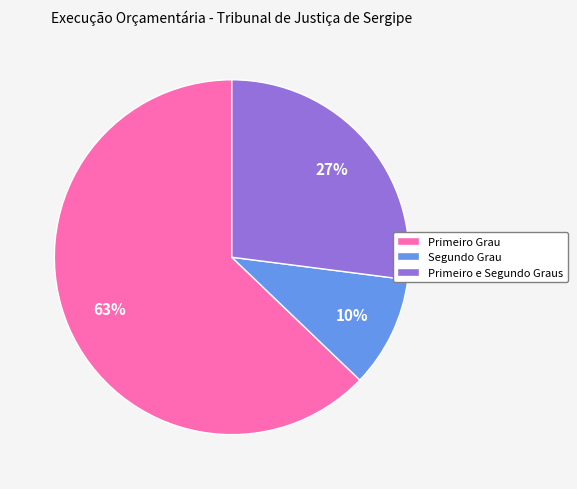

How many slices are in this pie chart?

3